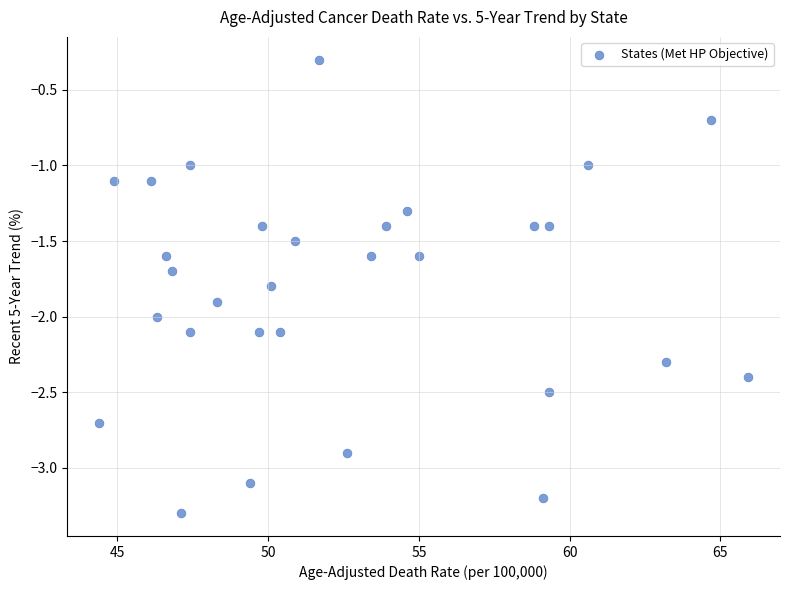

List the coordinates of all points as (Y, X) pairs, reading left to right.

(-2.7, 44.4)  (-1.1, 44.9)  (-1.1, 46.1)  (-2.0, 46.3)  (-1.6, 46.6)  (-1.7, 46.8)  (-3.3, 47.1)  (-2.1, 47.4)  (-1.0, 47.4)  (-1.9, 48.3)  (-3.1, 49.4)  (-2.1, 49.7)  (-1.4, 49.8)  (-1.8, 50.1)  (-2.1, 50.4)  (-1.5, 50.9)  (-0.3, 51.7)  (-2.9, 52.6)  (-1.6, 53.4)  (-1.4, 53.9)  (-1.3, 54.6)  (-1.6, 55.0)  (-1.4, 58.8)  (-3.2, 59.1)  (-2.5, 59.3)  (-1.4, 59.3)  (-1.0, 60.6)  (-2.3, 63.2)  (-0.7, 64.7)  (-2.4, 65.9)